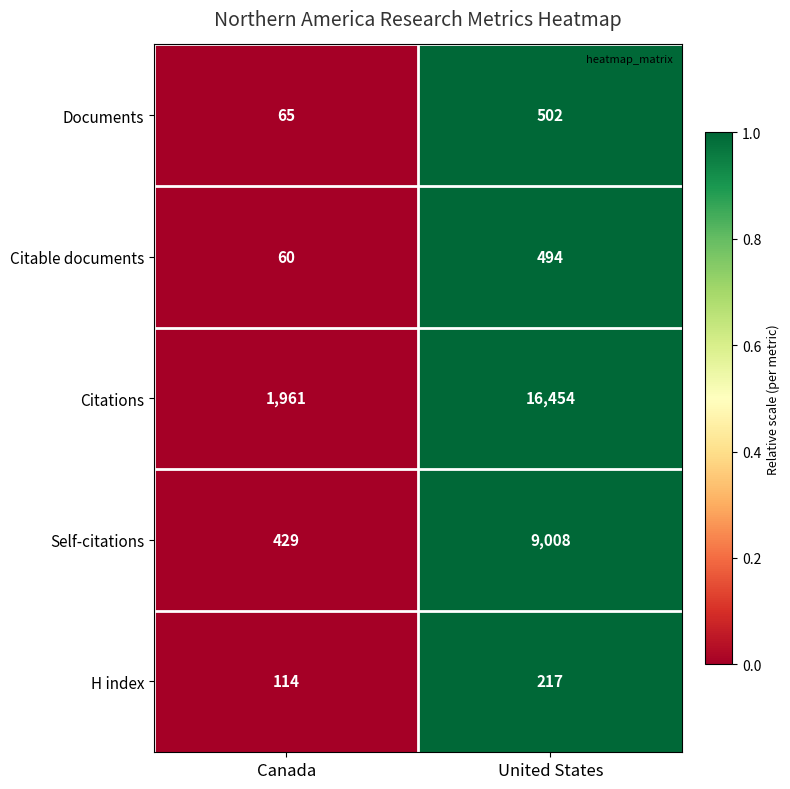

Reading left to right, what are all the values shown in this chart?

Documents: Canada=65	United States=502
Citable documents: Canada=60	United States=494
Citations: Canada=1961	United States=16454
Self-citations: Canada=429	United States=9008
H index: Canada=114	United States=217